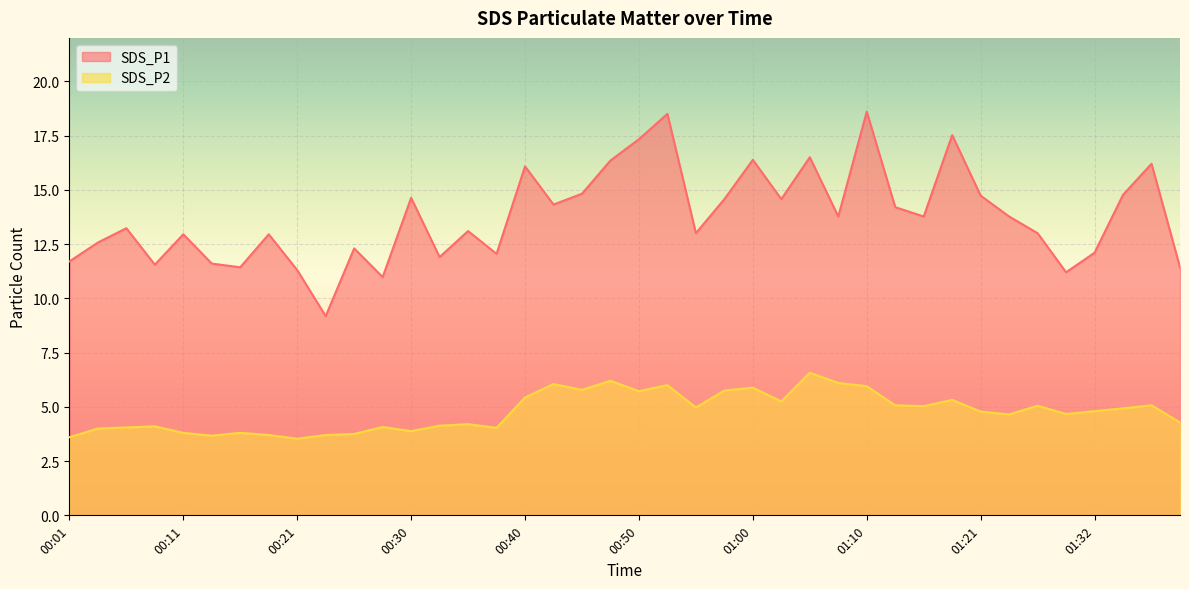

Where is the first local minimum for SDS_P2?

00:13